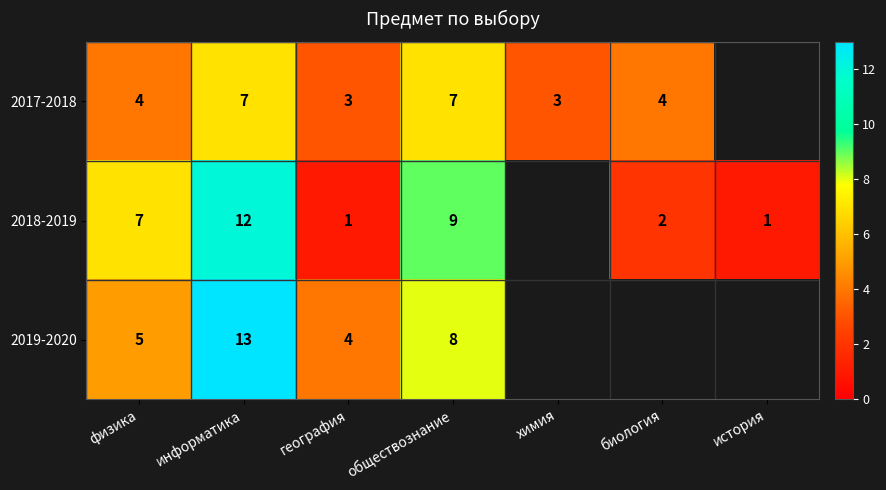

At how many categories does at least one series exceed 5?

3